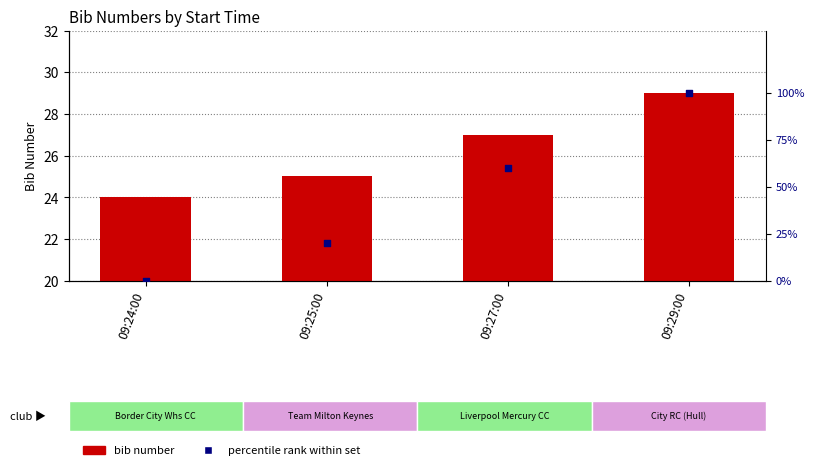

Is the value of percentile rank within set at 09:24:00 greater than the value of bib number at 09:24:00?

No